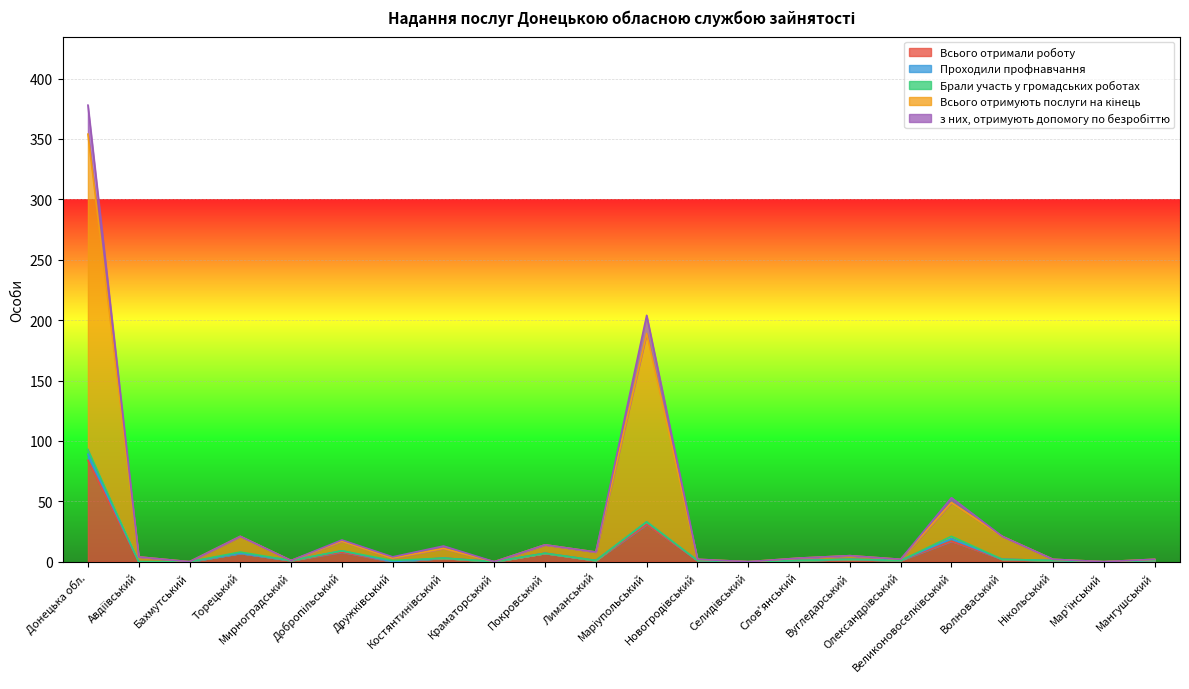

Is the value of Всього отримали роботу at Селидівський greater than the value of Всього отримують послуги на кінець at Олександрівський?

No